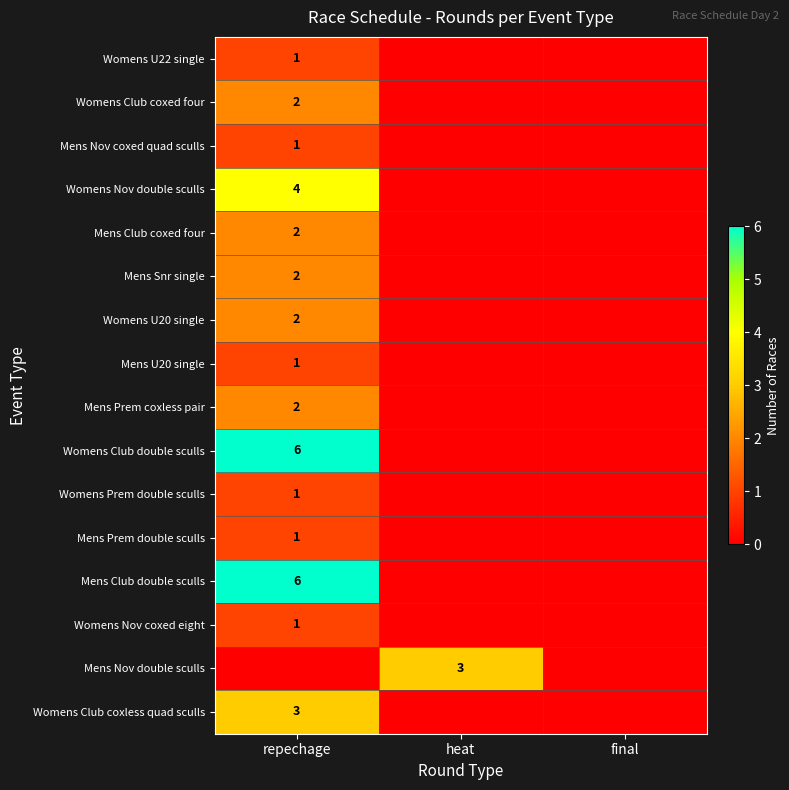

What is the total value across all series at heat?

3